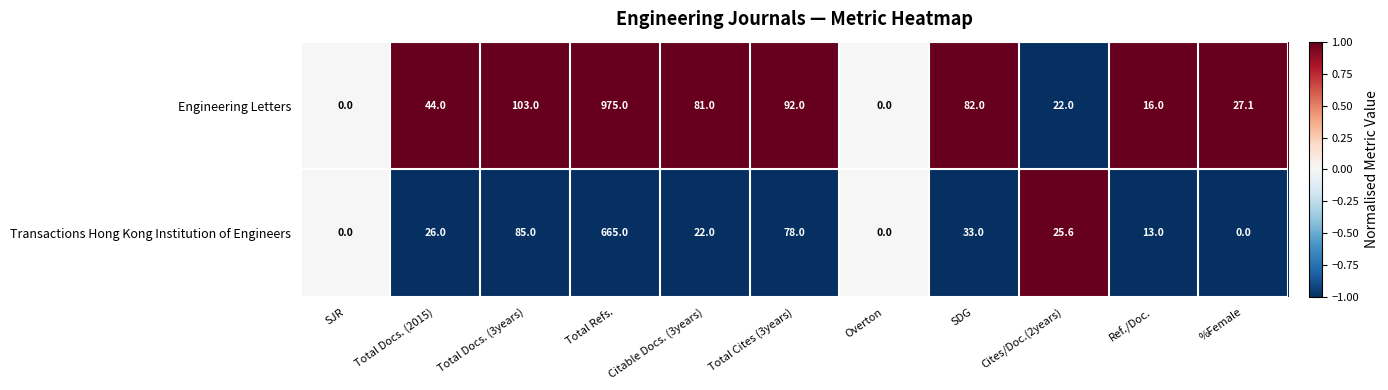

Count the number of categories in the chart.

11